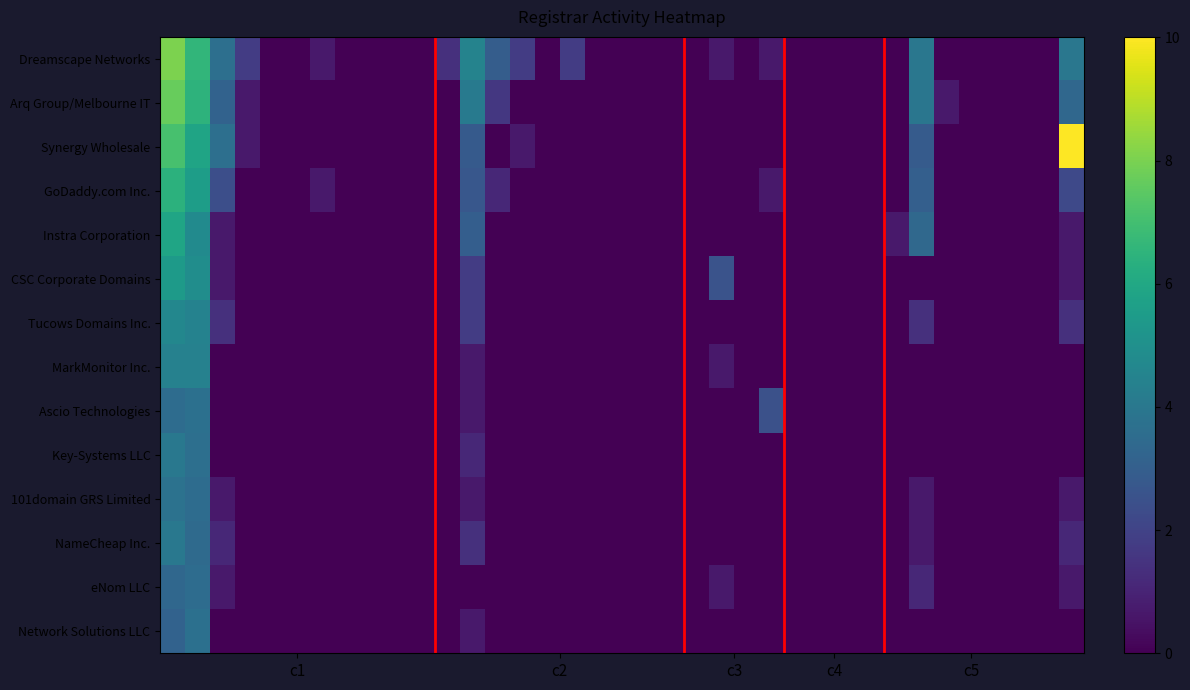

How many series are shown in this chart?

14